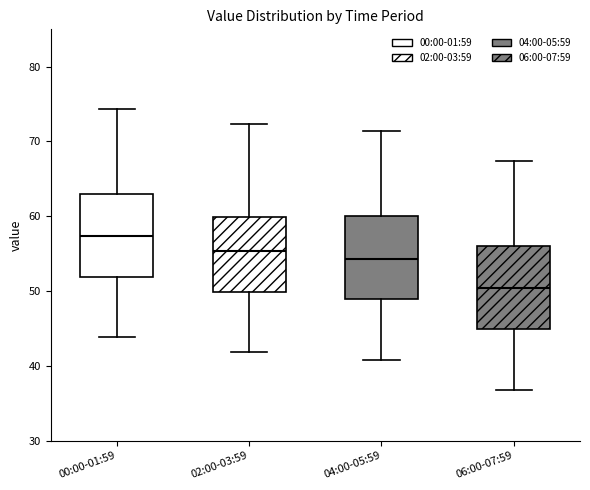

Reading left to right, read every box against the y-axis: the position of its median line, the range the box covers, and the ends of its whiskers. The values are not printed on the chart, so give them approximately, as read against the axis.

00:00-01:59: median 57, box 52 to 63, whiskers 44 to 74
02:00-03:59: median 55, box 50 to 60, whiskers 42 to 72
04:00-05:59: median 54, box 49 to 60, whiskers 41 to 71
06:00-07:59: median 50, box 45 to 56, whiskers 37 to 67